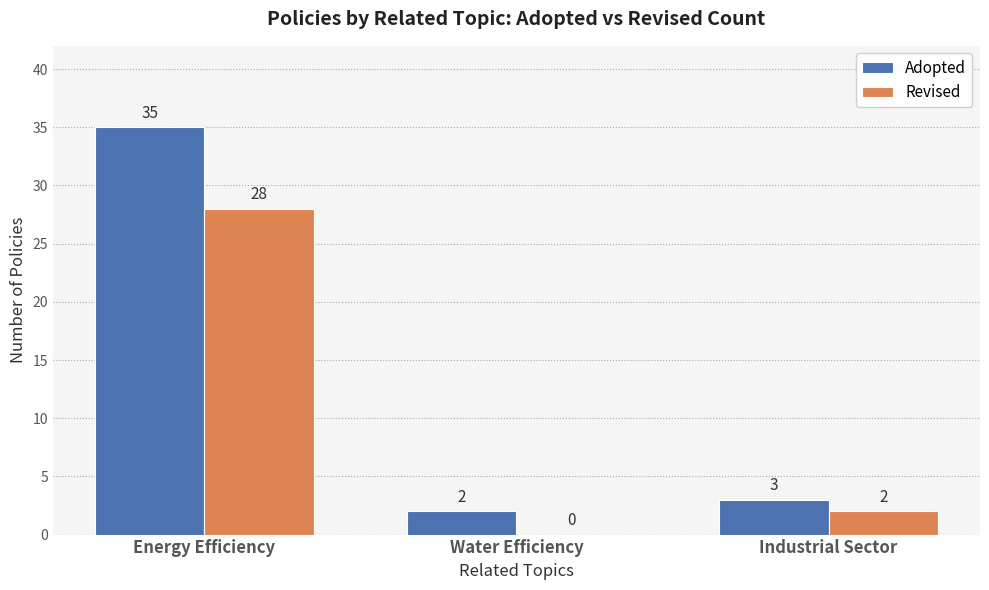

At which category is the sum across all series the highest?

Energy Efficiency